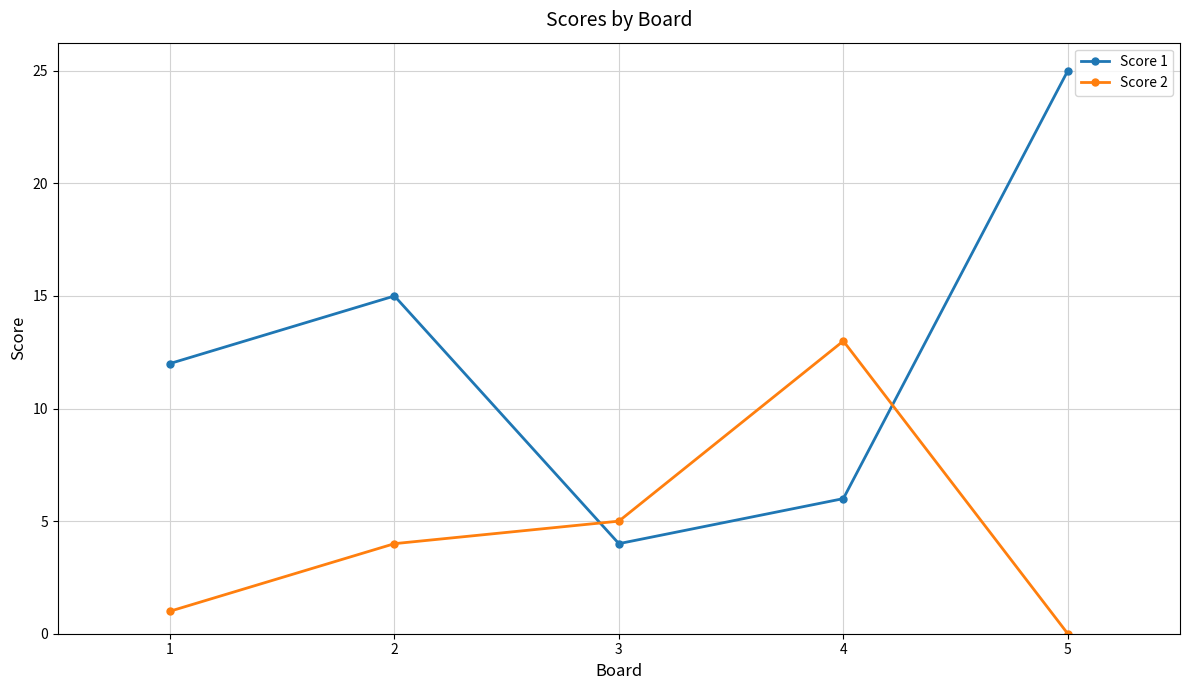

Is the value of Score 2 at 5 greater than the value of Score 1 at 1?

No